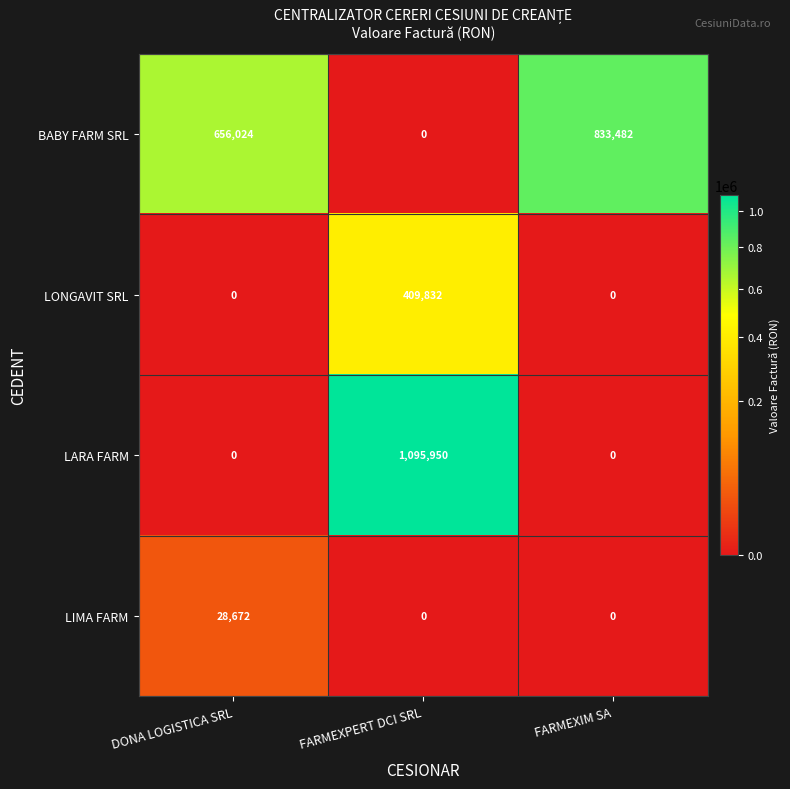

Which series has the largest range (max minus min)?

LARA FARM